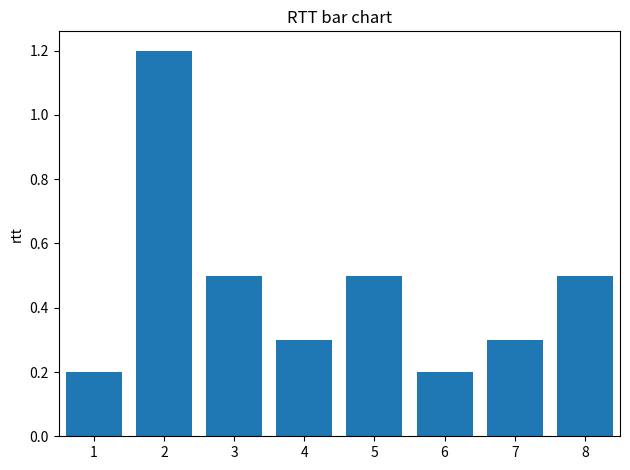

Are the bars horizontal?

No